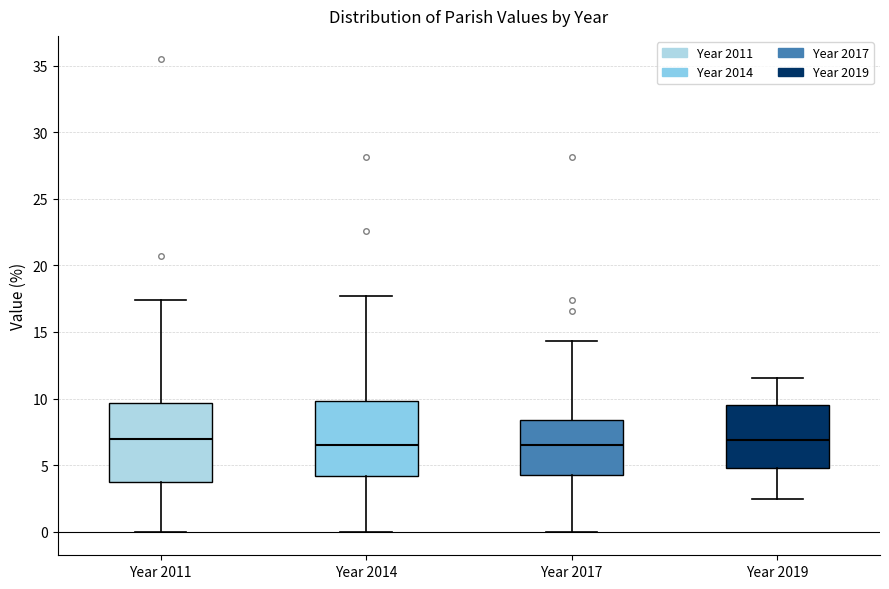

Reading left to right, transcribe this box plot: for each box, give where its median line is, the range the box spans, and where its two whiskers end, as read against the y-axis. The values are not printed on the chart, so give them approximately, as read against the axis.

Year 2011: median 7.0, box 3.5 to 9.5, whiskers 0.0 to 17.5
Year 2014: median 6.5, box 4.0 to 10.0, whiskers 0.0 to 17.5
Year 2017: median 6.5, box 4.0 to 8.5, whiskers 0.0 to 14.5
Year 2019: median 7.0, box 5.0 to 9.5, whiskers 2.5 to 11.5